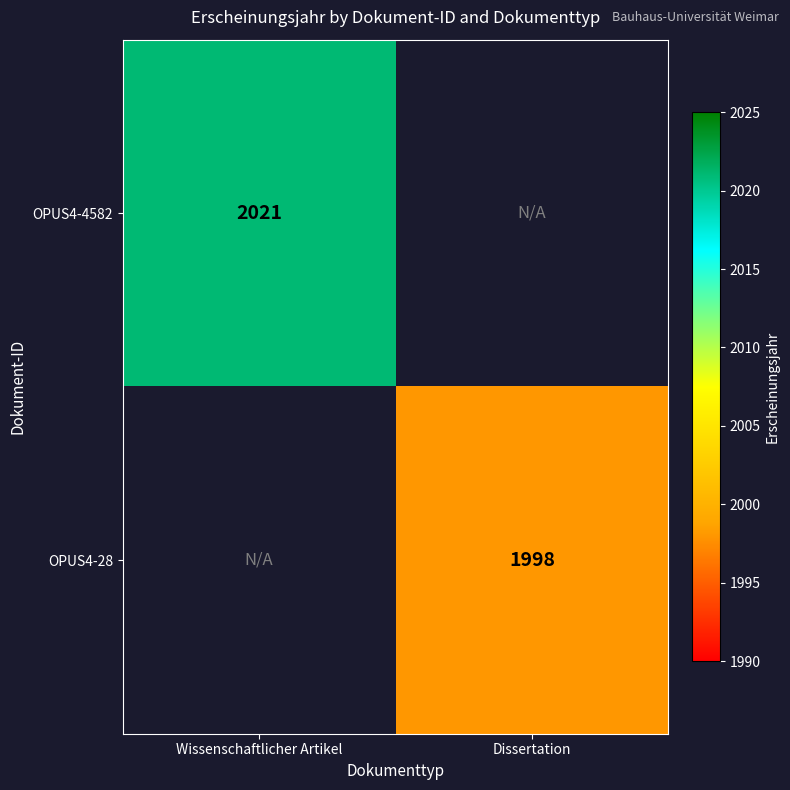

The OPUS4-28 series shows 1998 at Dissertation. True or false?

True